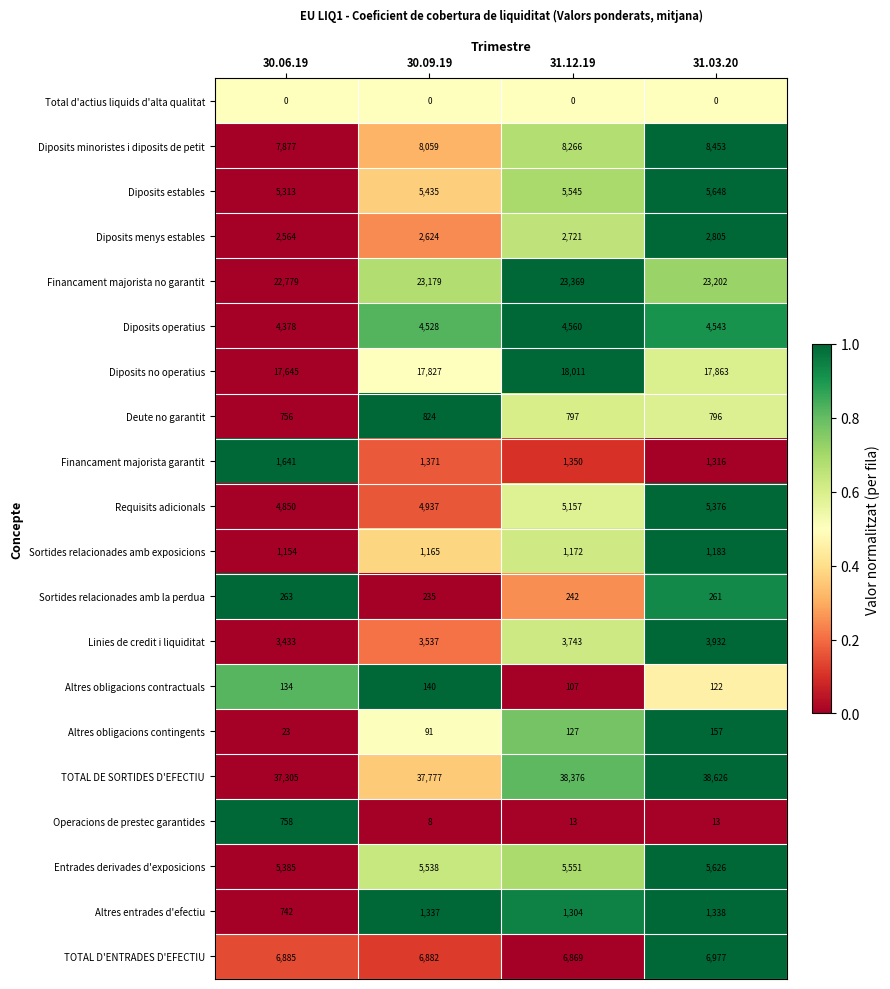

How many values in the Diposits menys estables series are below 2721?

2